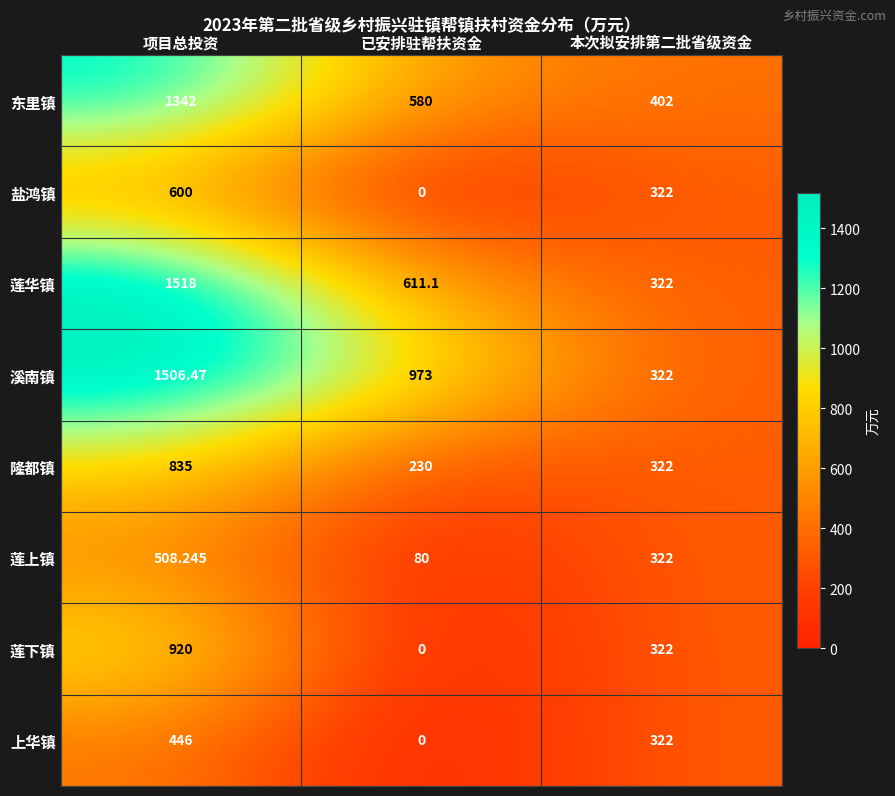

Rank the series by their maximum value, from highest to lowest.

莲华镇, 溪南镇, 东里镇, 莲下镇, 隆都镇, 盐鸿镇, 莲上镇, 上华镇